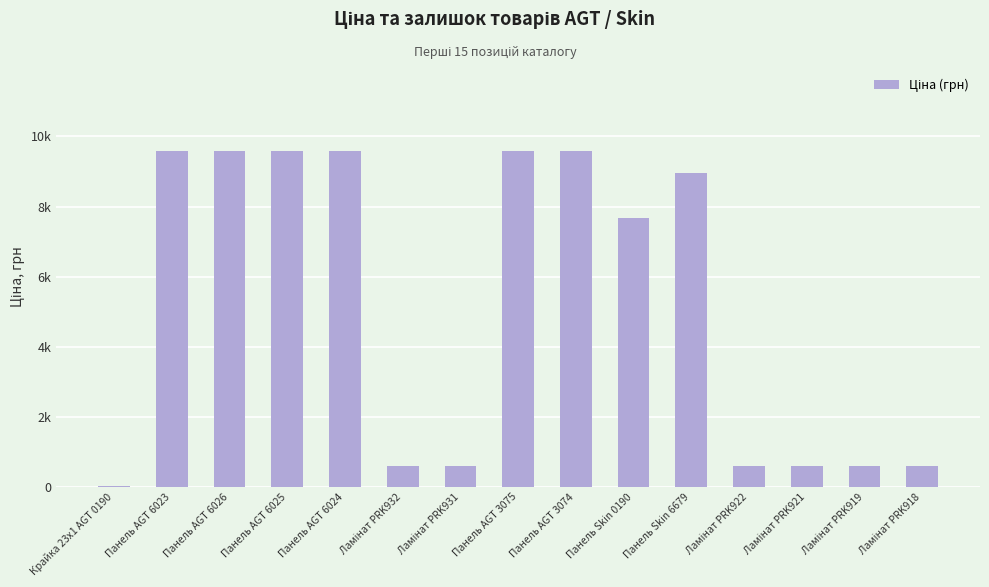

At which category does the chart reach its minimum across all series?

Крайка 23x1 AGT 0190